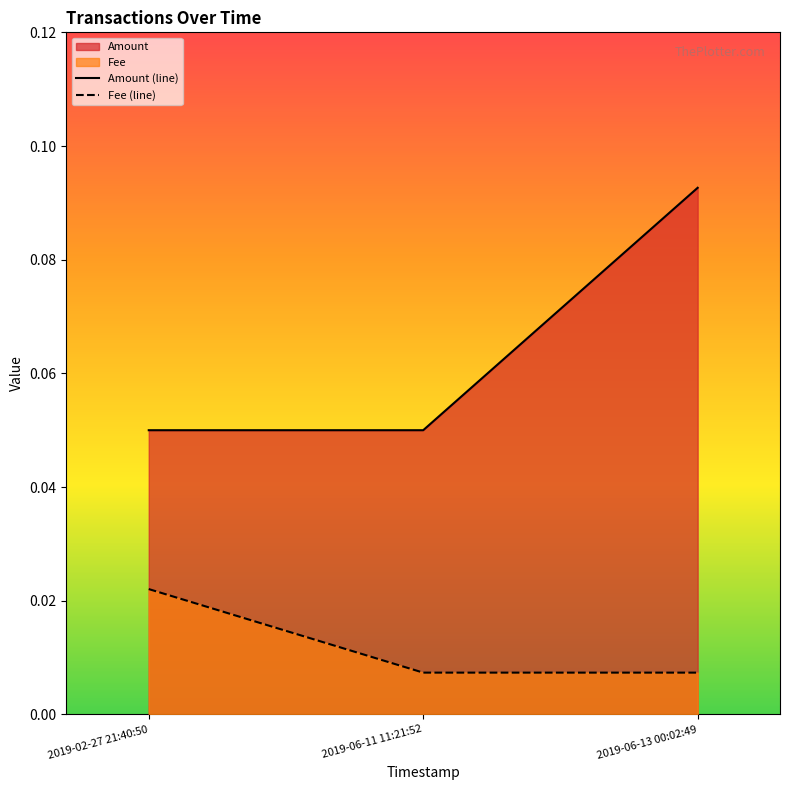

List the labels in order of Fee value, smallest first.

2019-06-11 11:21:52, 2019-06-13 00:02:49, 2019-02-27 21:40:50